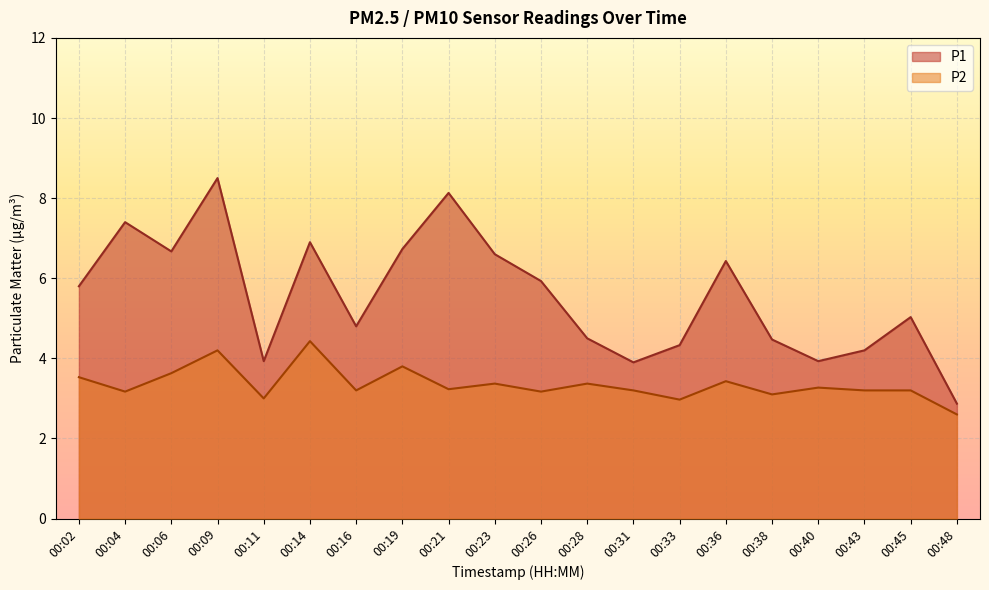

In P2, how many points are higher than both neighbors (excluding endpoints)?

7